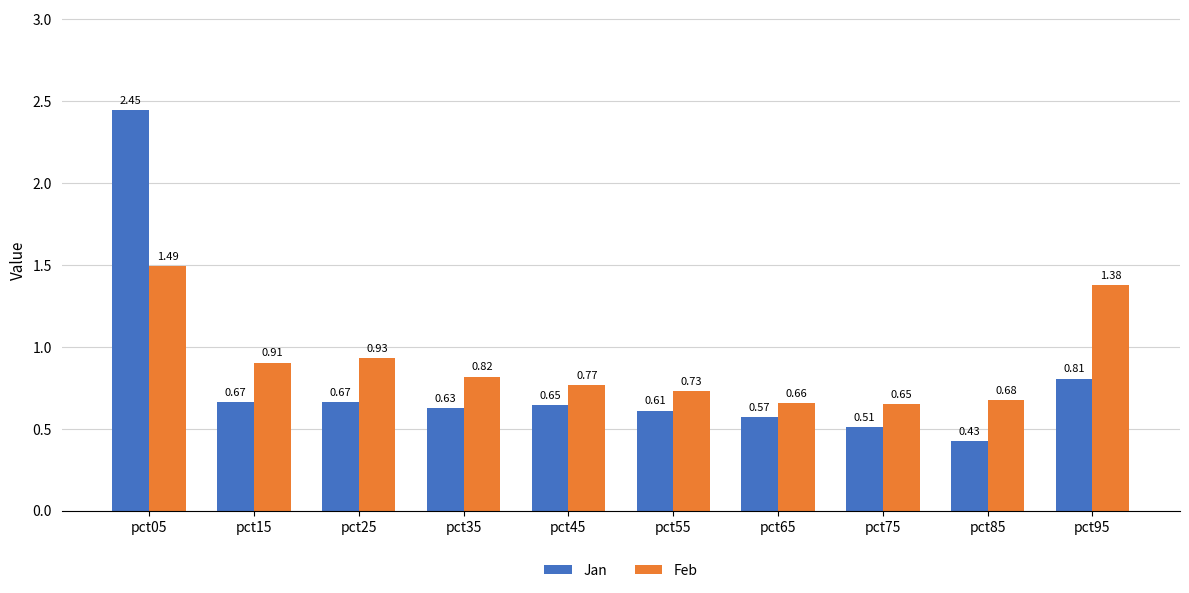

Is the value of Feb at pct95 greater than the value of Jan at pct15?

Yes